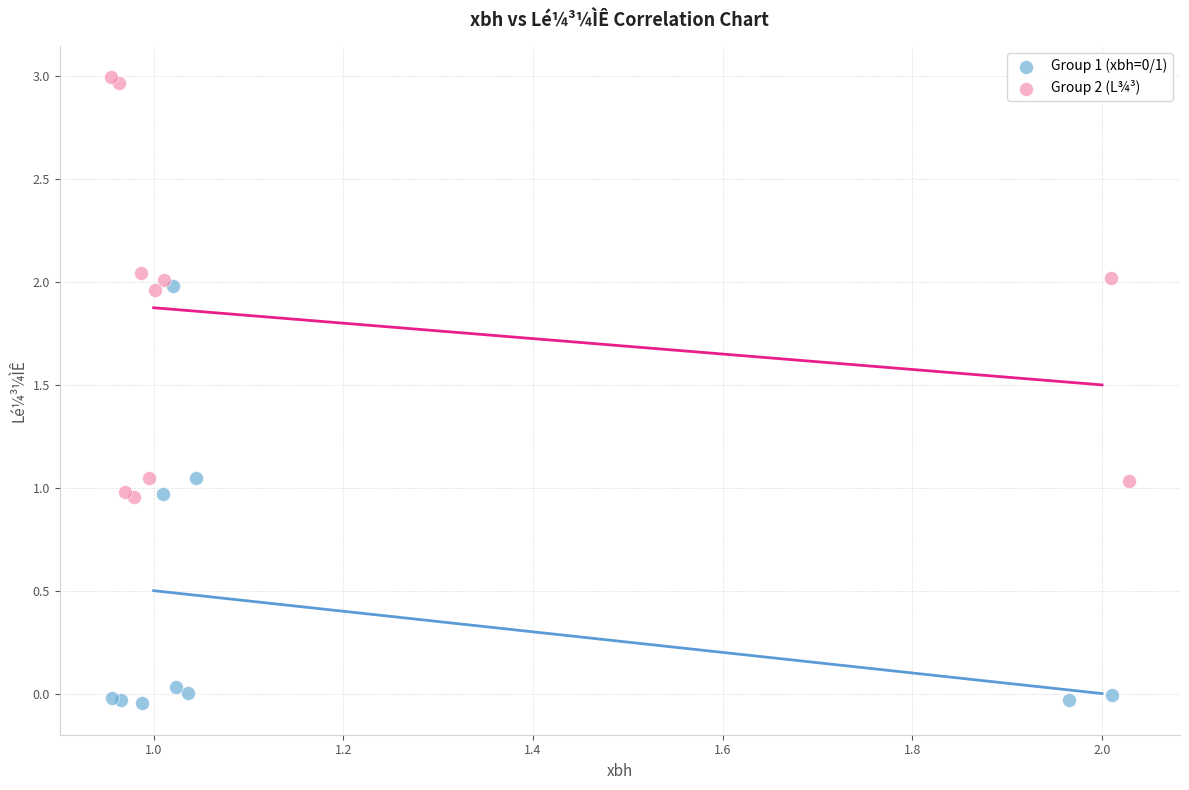

Which series contains the highest Y value?

Group 2 (L¾³)